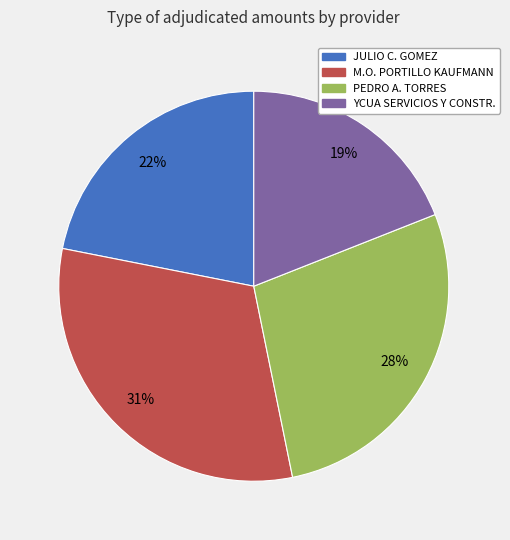

Is there a majority slice in this chart?

No